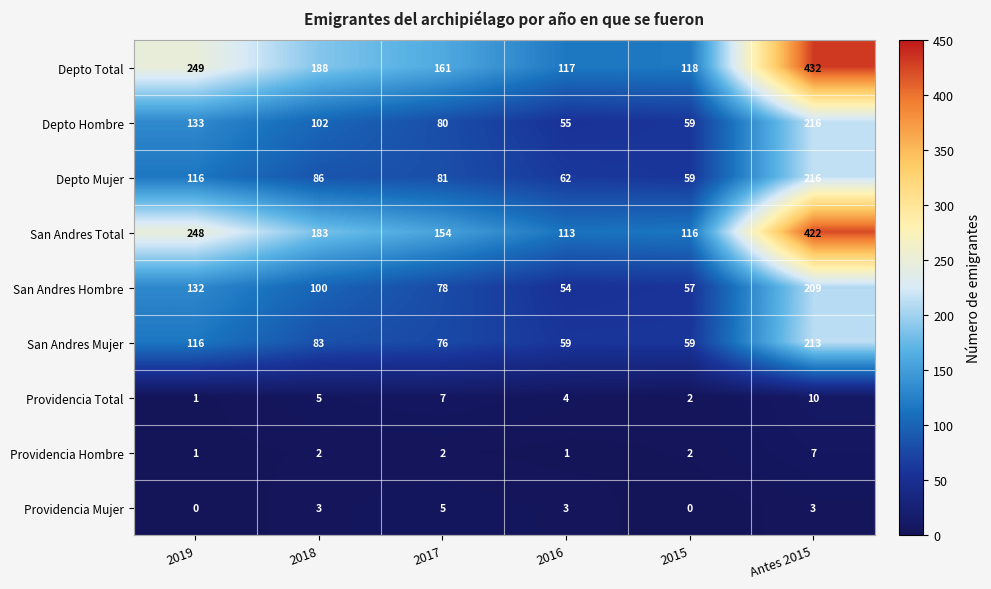

What is the difference between the maximum and second lowest values in the San Andres Mujer series?

154